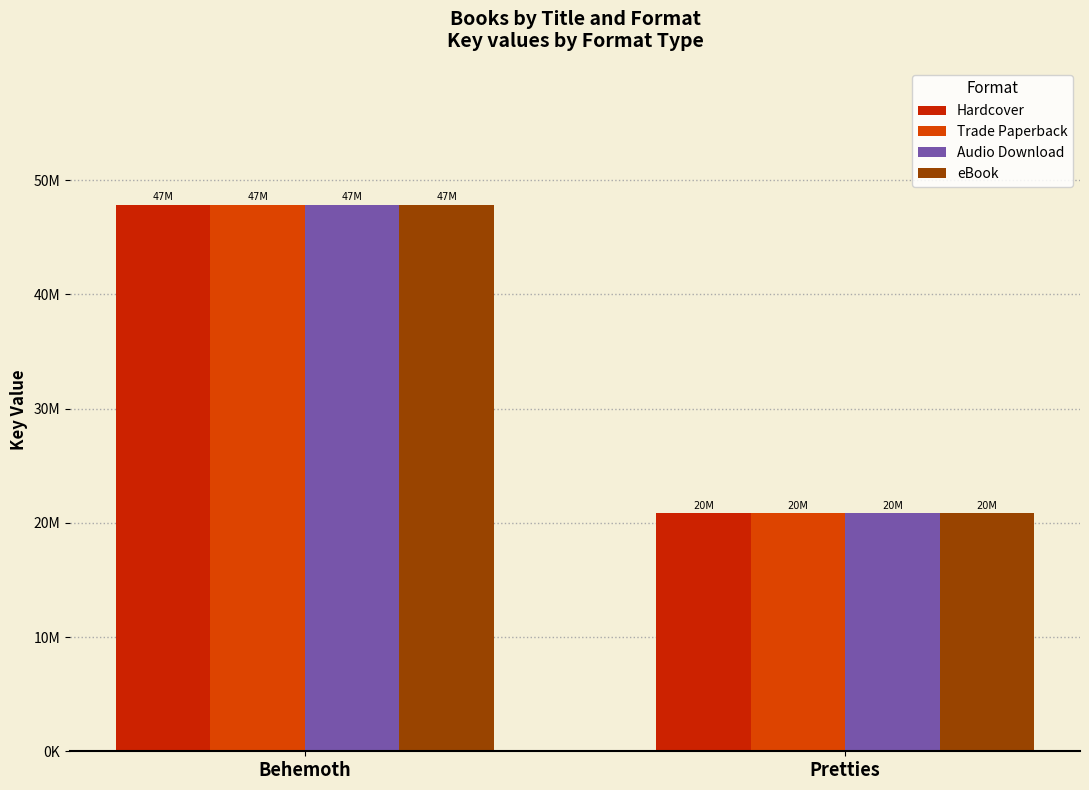

What is the label of the 1st bar from the left?

Behemoth